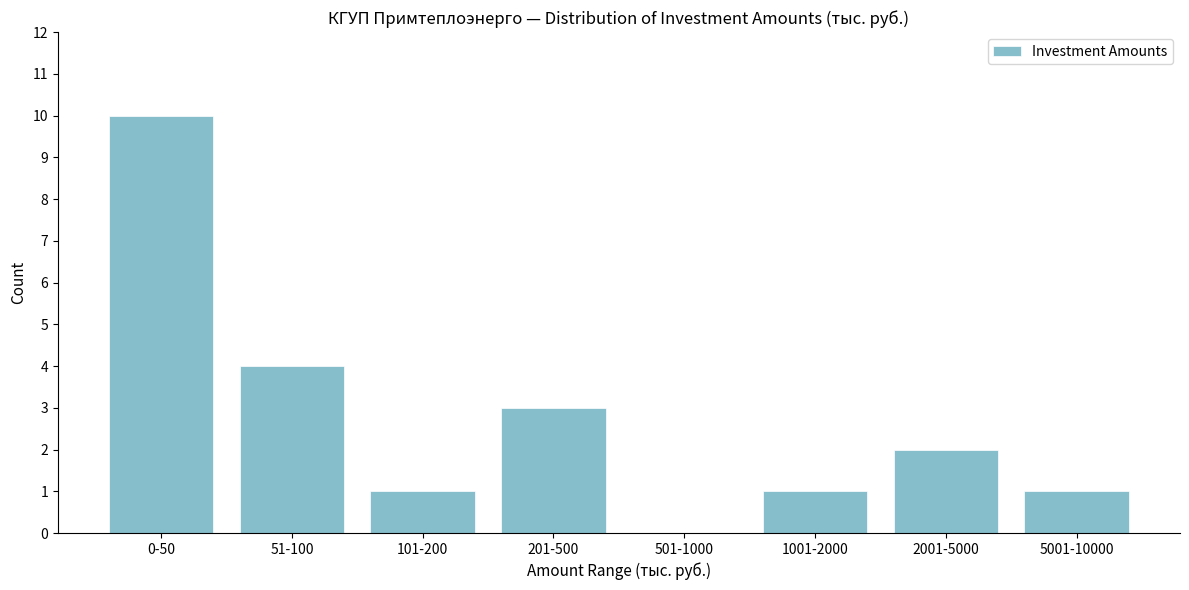

Reading right to left, list all the values displayed in this chart.

5001-10000=1	2001-5000=2	1001-2000=1	501-1000=0	201-500=3	101-200=1	51-100=4	0-50=10